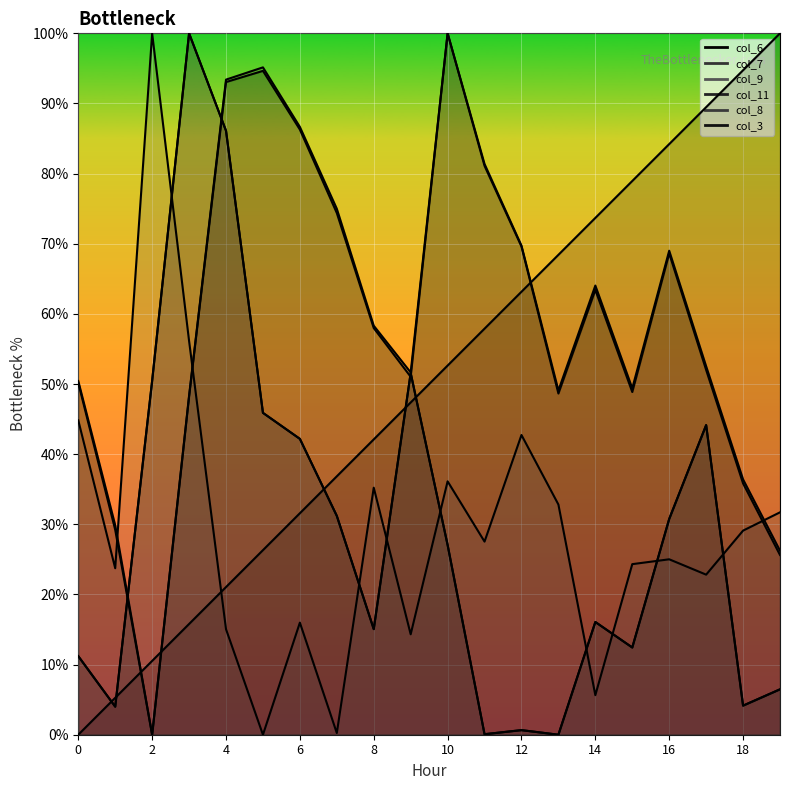

How many lines are shown in the chart?

6